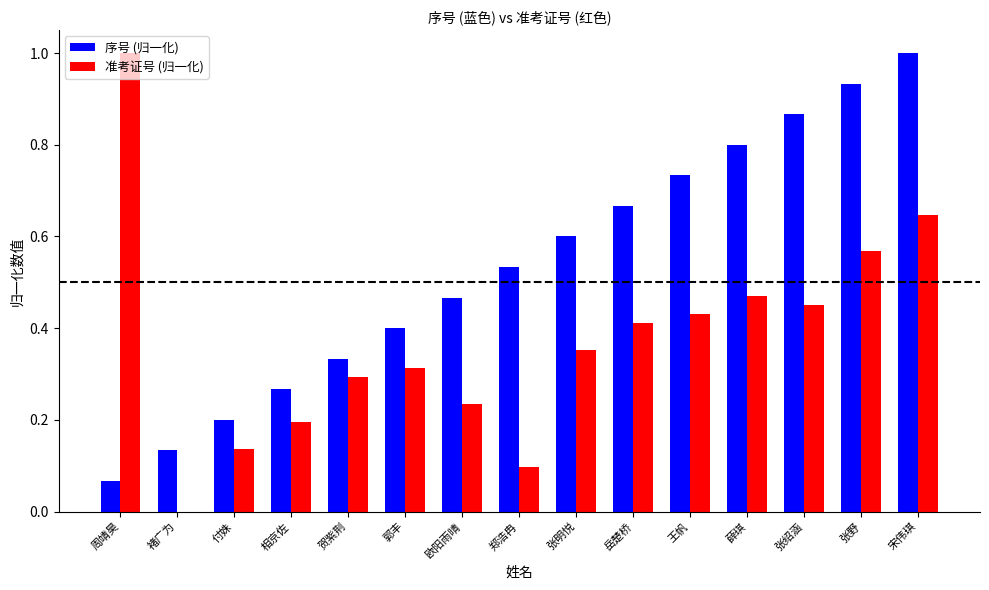

At which category is the sum across all series the highest?

宋伟琪